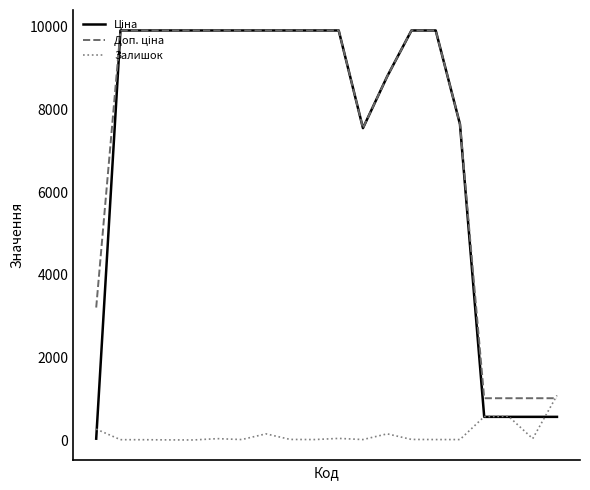

At which category does Залишок reach its first local peak?

5